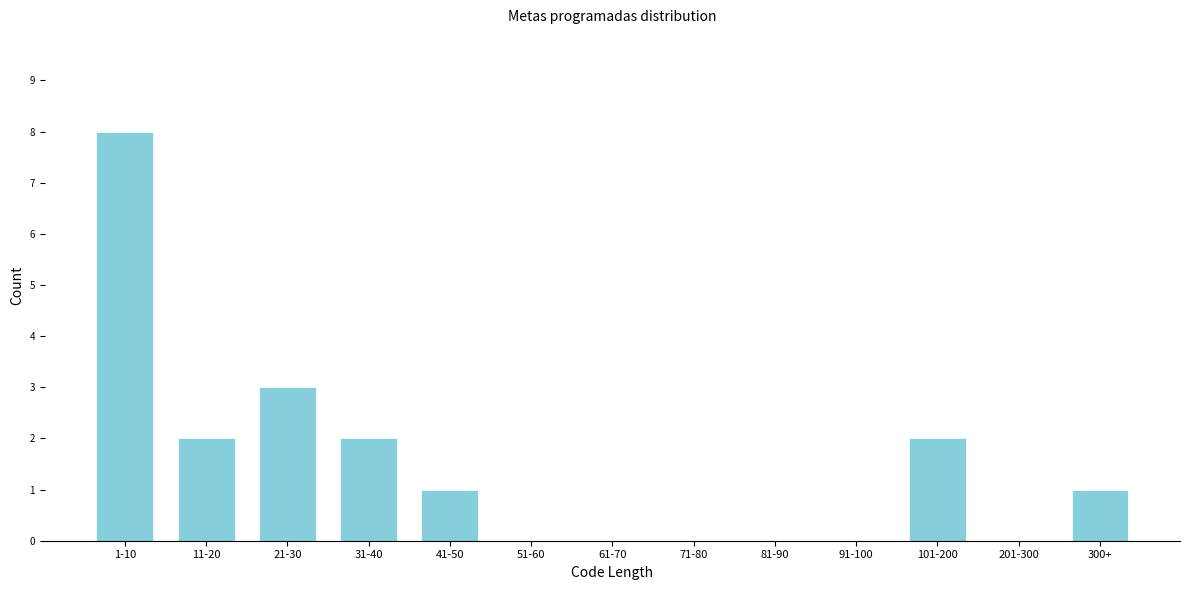

Reading left to right, what are all the values shown in this chart?

1-10=8	11-20=2	21-30=3	31-40=2	41-50=1	51-60=0	61-70=0	71-80=0	81-90=0	91-100=0	101-200=2	201-300=0	300+=1